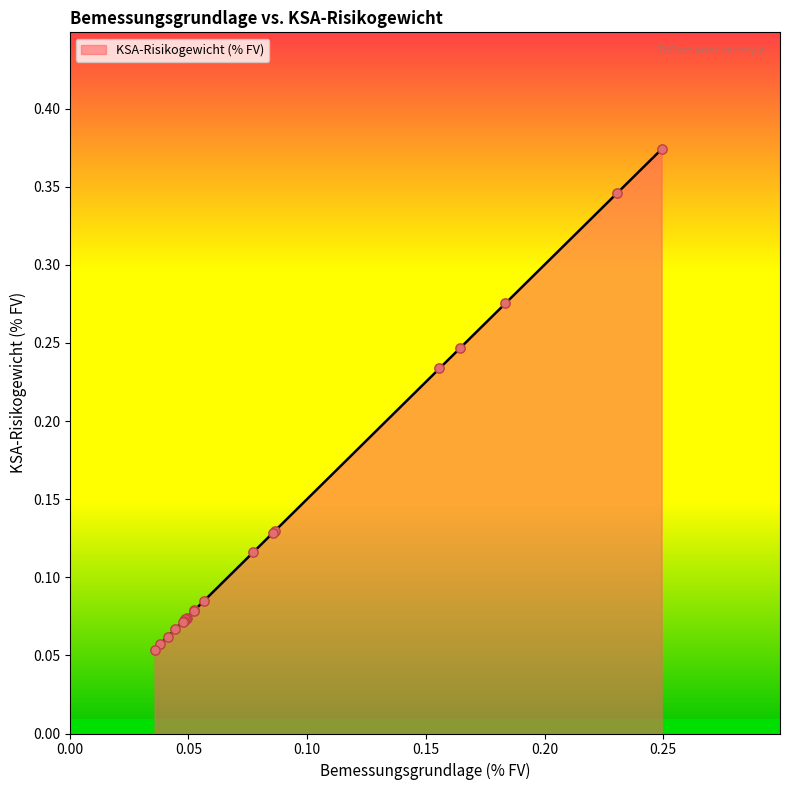

How many lines are shown in the chart?

1